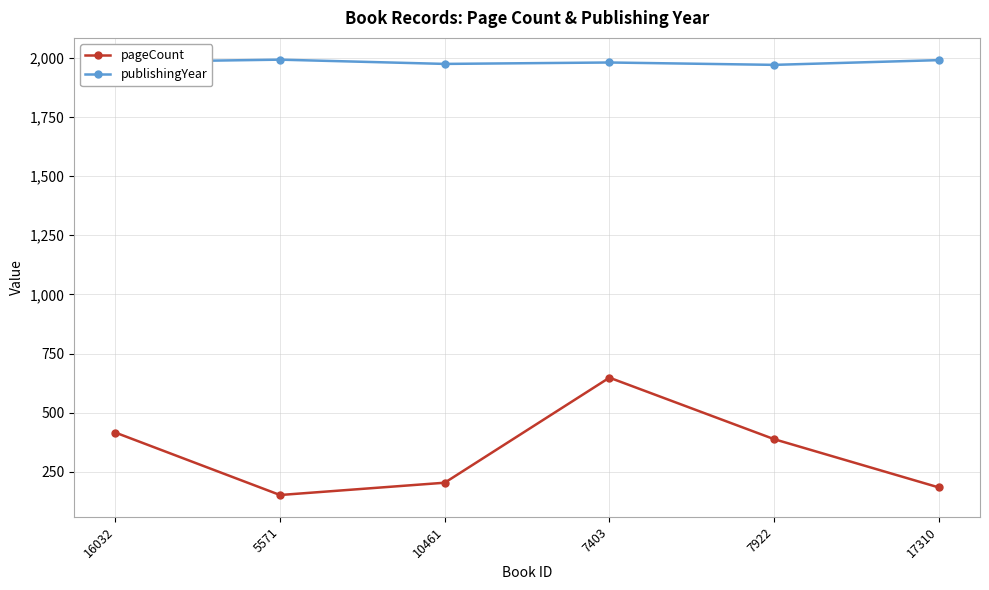

What is the average value of the publishingYear series?

1981